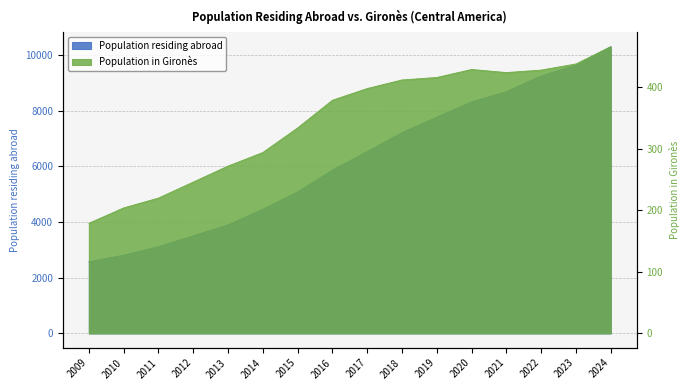

Reading left to right, extract all data points from this chart.

Population residing abroad: 2009=2574	2010=2810	2011=3116	2012=3508	2013=3901	2014=4462	2015=5087	2016=5868	2017=6534	2018=7215	2019=7771	2020=8316	2021=8688	2022=9254	2023=9635	2024=10300
Population in Gironès: 2009=179	2010=204	2011=220	2012=246	2013=272	2014=294	2015=334	2016=379	2017=398	2018=412	2019=416	2020=429	2021=424	2022=428	2023=438	2024=466